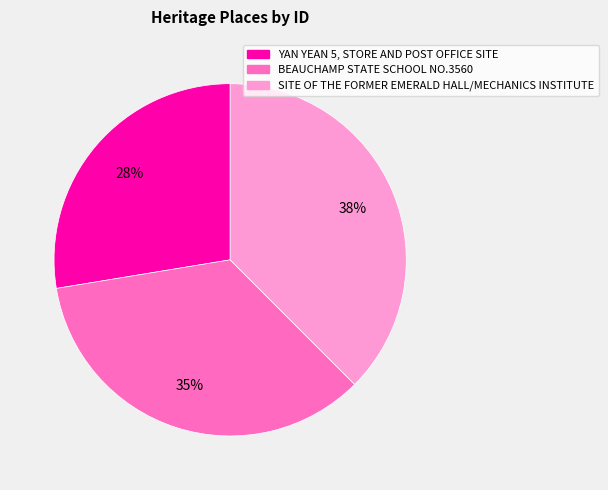

Count the number of slices in the pie.

3